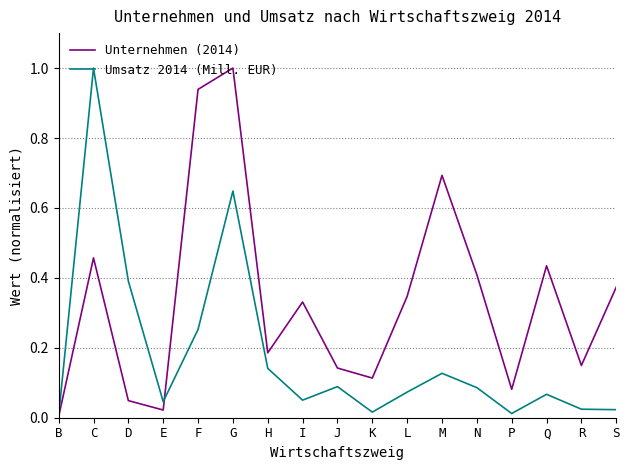

The Unternehmen (2014) series shows 0.2 at C. True or false?

False